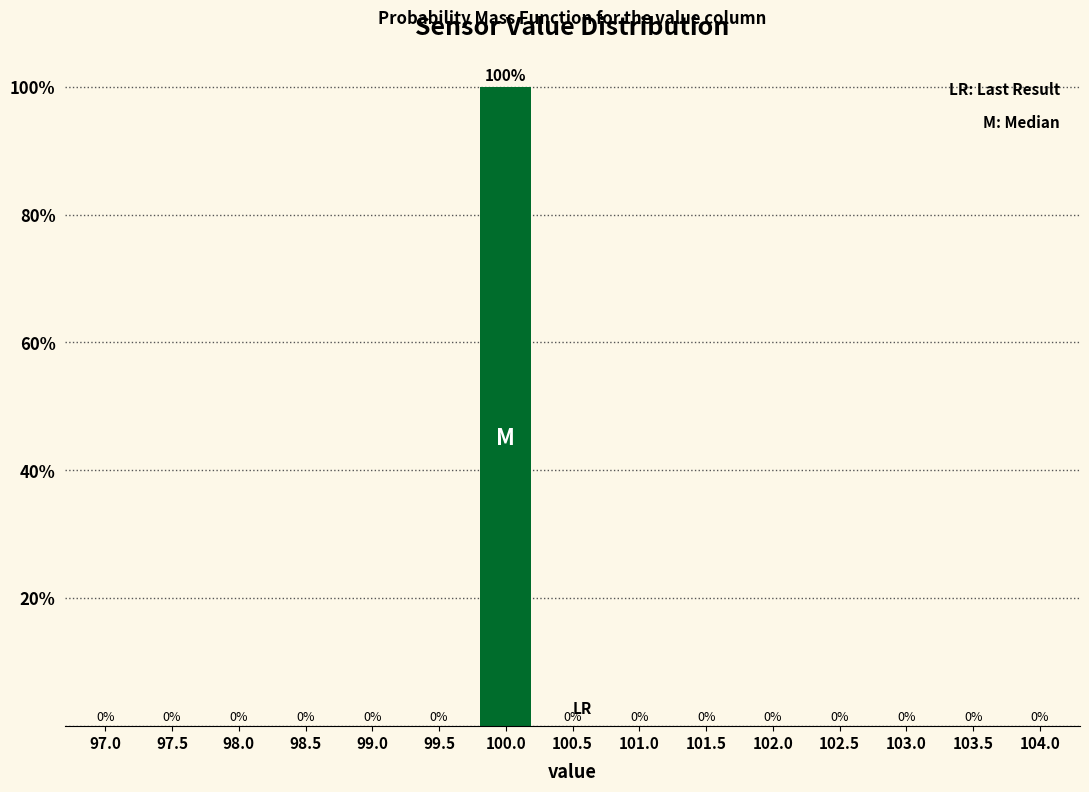

Reading right to left, what are all the values shown in this chart?

104.0=0	103.5=0	103.0=0	102.5=0	102.0=0	101.5=0	101.0=0	100.5=0	100.0=100	99.5=0	99.0=0	98.5=0	98.0=0	97.5=0	97.0=0